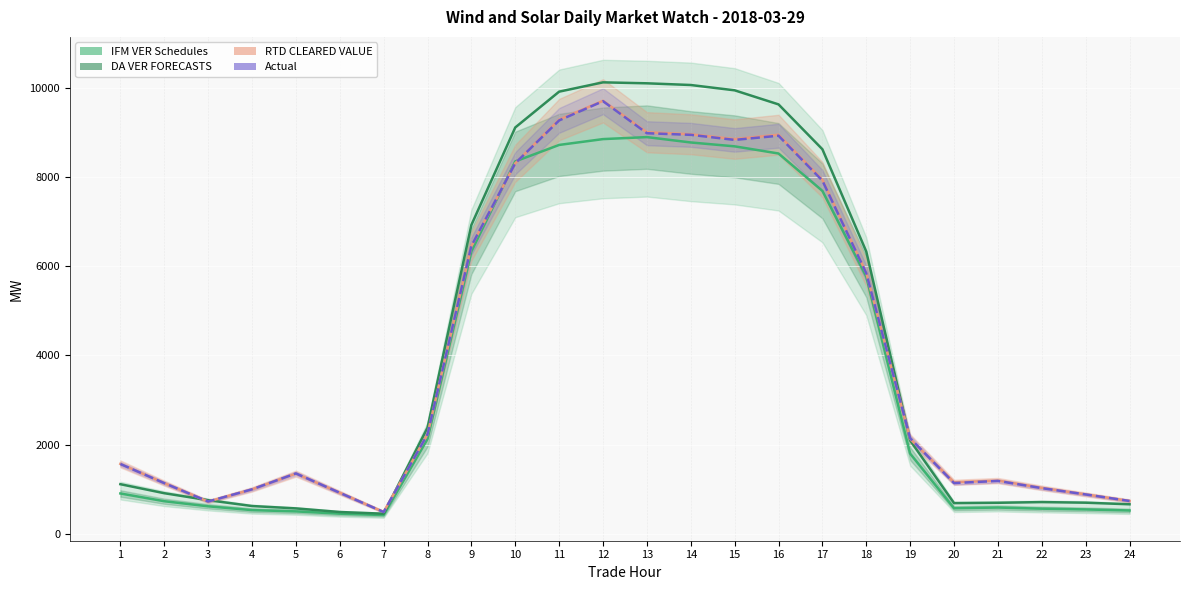

What is the total value across all series at 15?

36342.5